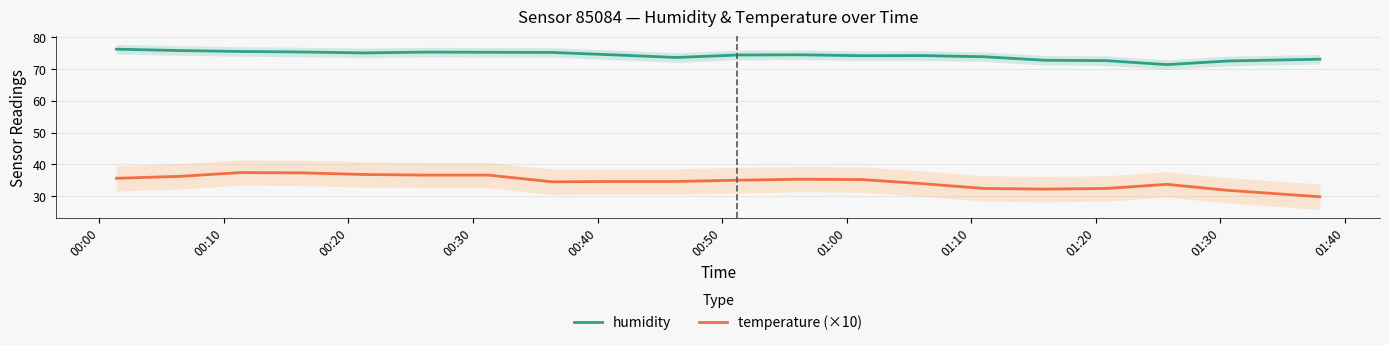

Reading left to right, what are all the values shown in this chart?

humidity: 76.2	75.8	75.5	75.3	75.0	75.3	75.2	75.2	74.4	73.6	74.4	74.5	74.2	74.2	73.8	72.7	72.6	71.4	72.5	73.1
temperature (×10): 35.6	36.2	37.4	37.3	36.8	36.6	36.6	34.5	34.6	34.6	35.0	35.3	35.2	33.9	32.4	32.2	32.4	33.7	31.8	29.8